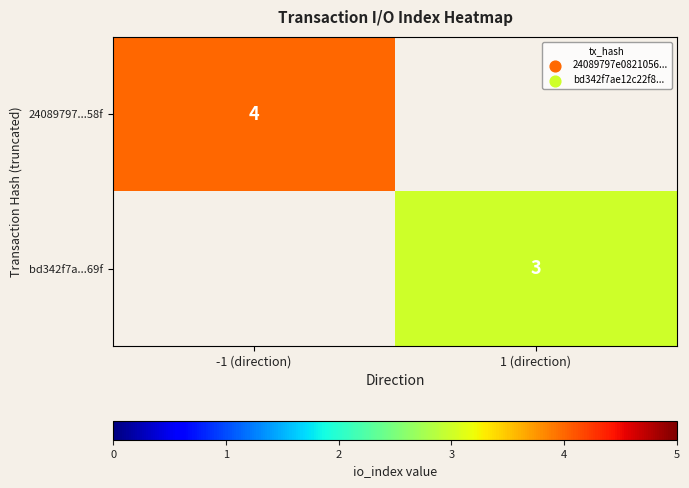

Is it true that bd342f7a...69f equals 2 at 1 (direction)?

False